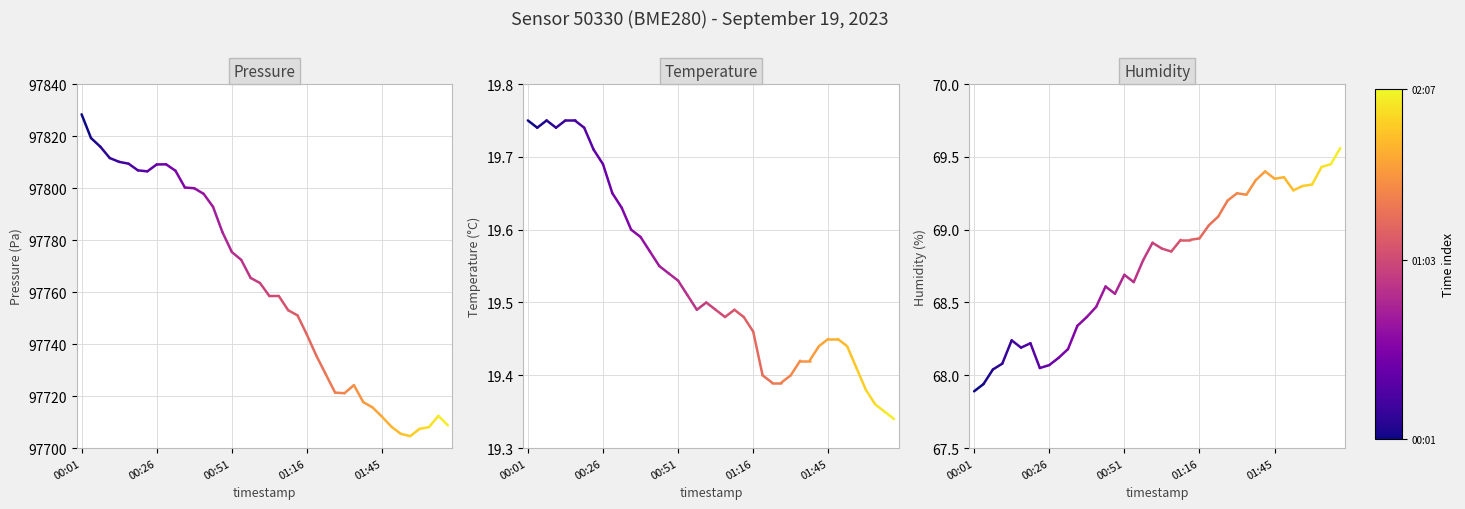

Is it true that humidity equals 39.9 at 00:01?

False